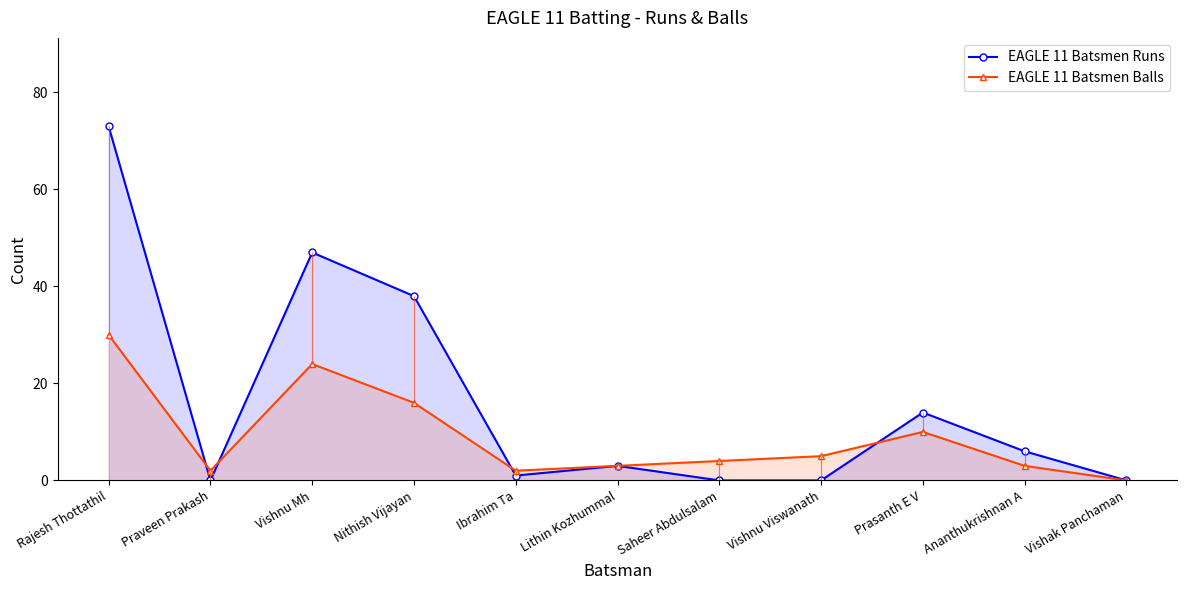

Count the number of categories in the chart.

11